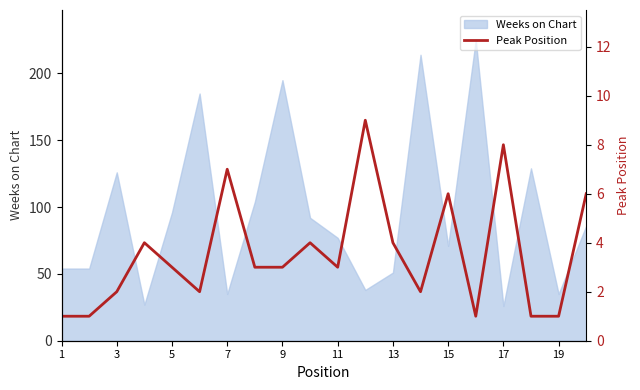

What is the minimum value for Weeks on Chart?

26